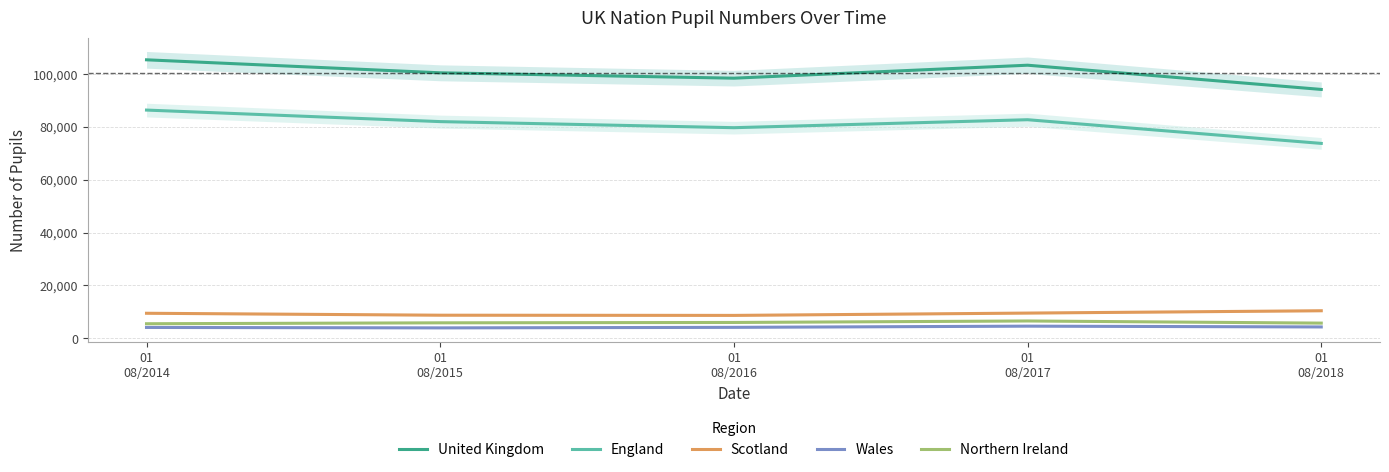

What is the sum of the Scotland values at 01
08/2017 and 01
08/2016?

18159